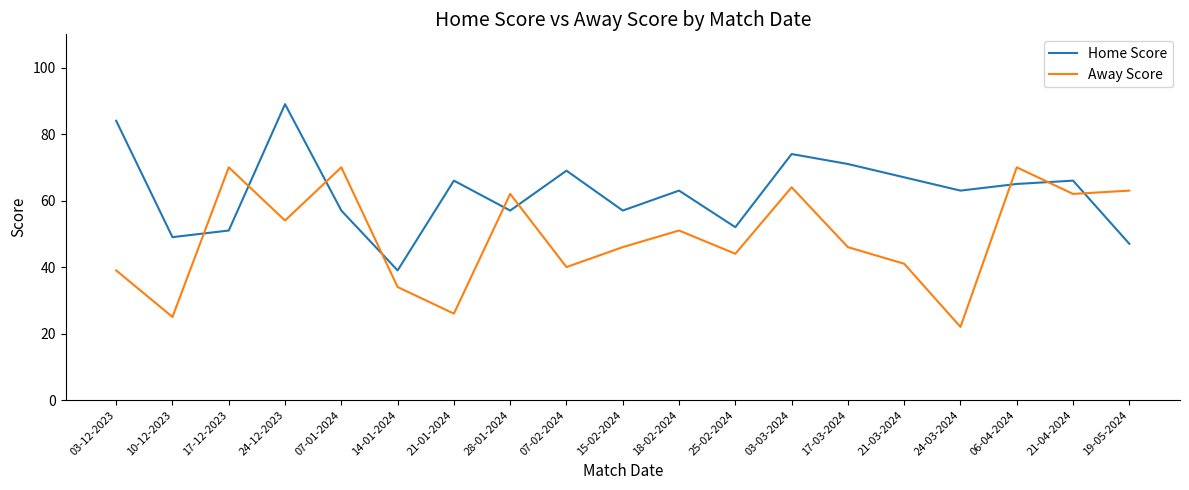

Where is the first local maximum for Home Score?

24-12-2023